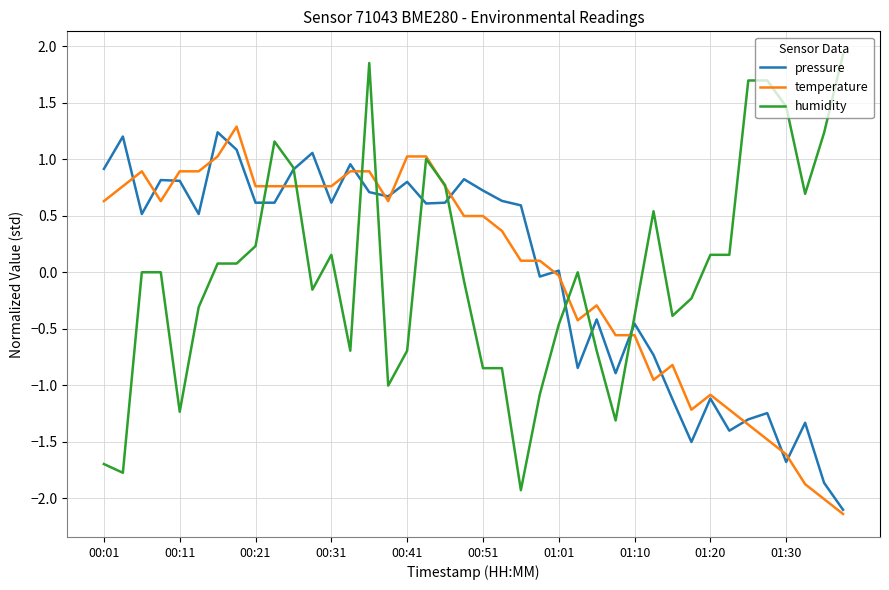

What is the maximum value for pressure?

1.2